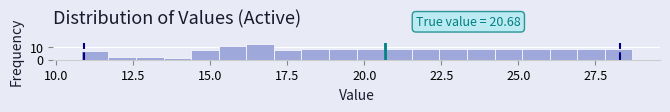

Read against the x-axis, roughly where is the centre of the tallest bar?

16.5